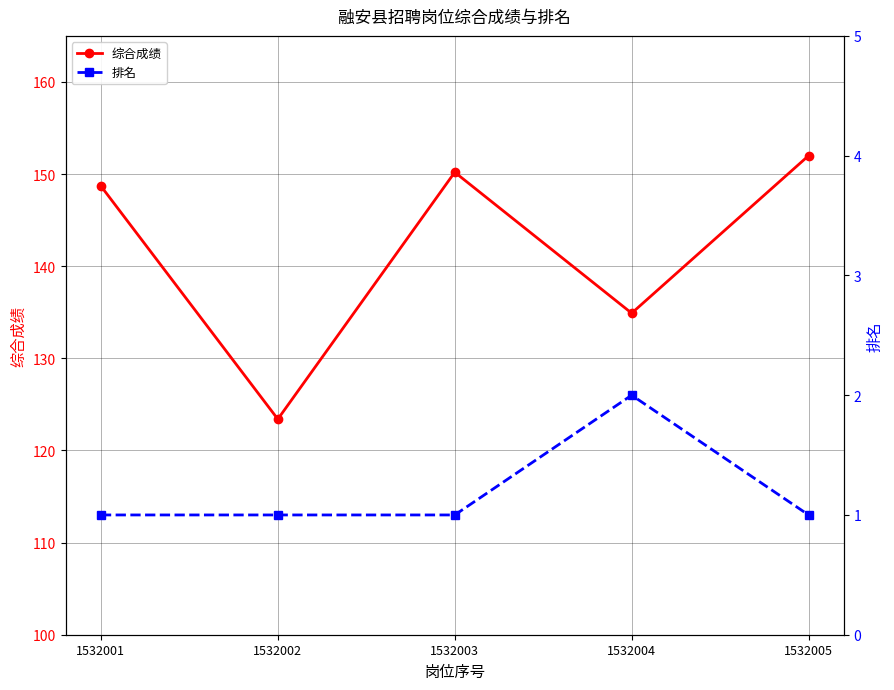

How many values in the 综合成绩 series exceed 148?

3